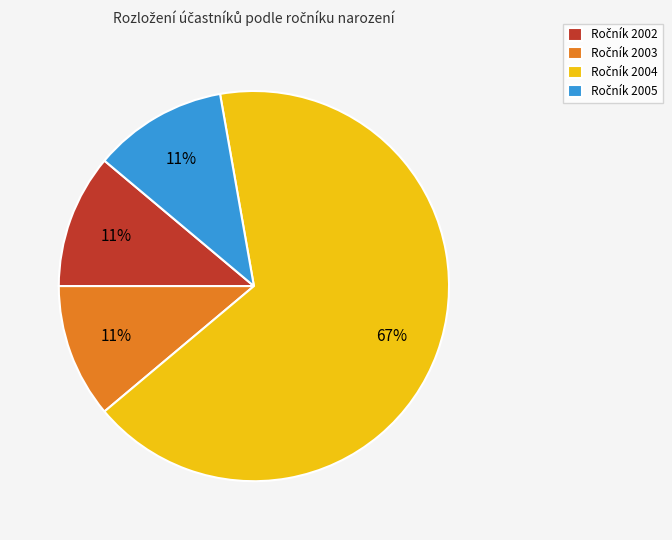

Is there a majority slice in this chart?

Yes